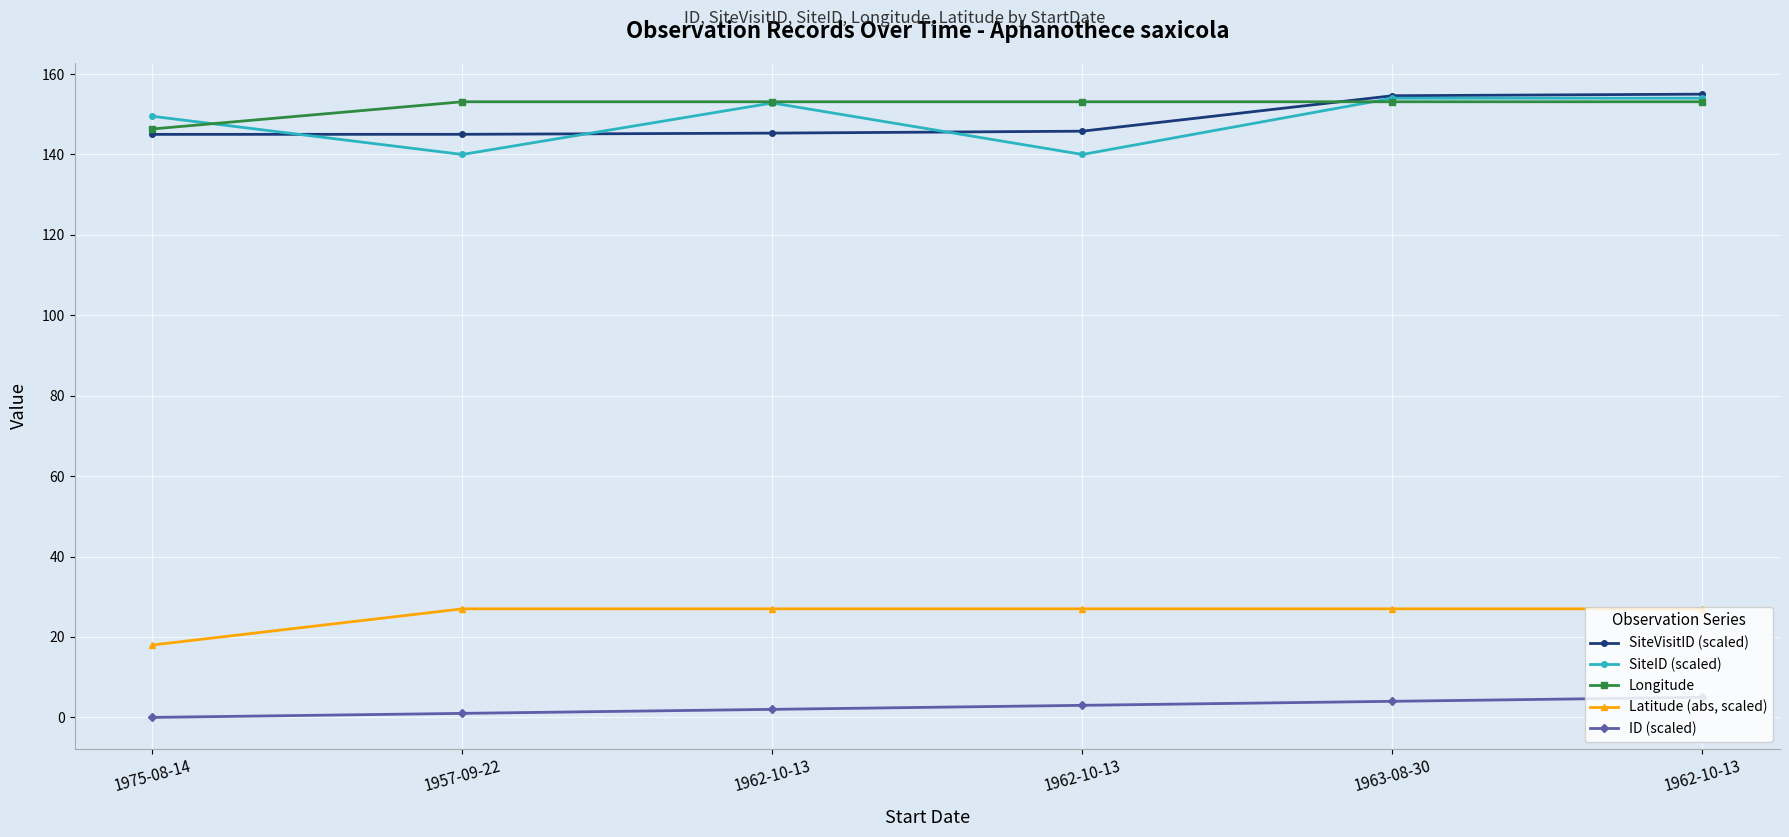

How many lines are shown in the chart?

5